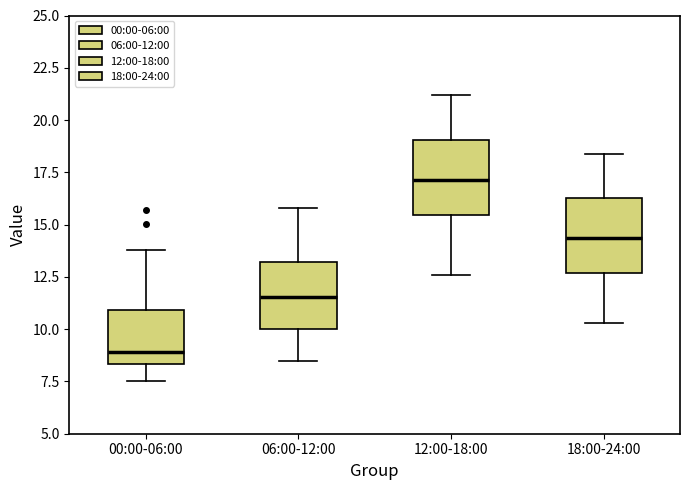

Reading left to right, transcribe this box plot: for each box, give where its median line is, the range the box spans, and where its two whiskers end, as read against the y-axis. The values are not printed on the chart, so give them approximately, as read against the axis.

00:00-06:00: median 9.0, box 8.5 to 11.0, whiskers 7.5 to 14.0
06:00-12:00: median 11.5, box 10.0 to 13.0, whiskers 8.5 to 16.0
12:00-18:00: median 17.0, box 15.5 to 19.0, whiskers 12.5 to 21.0
18:00-24:00: median 14.5, box 12.5 to 16.5, whiskers 10.5 to 18.5